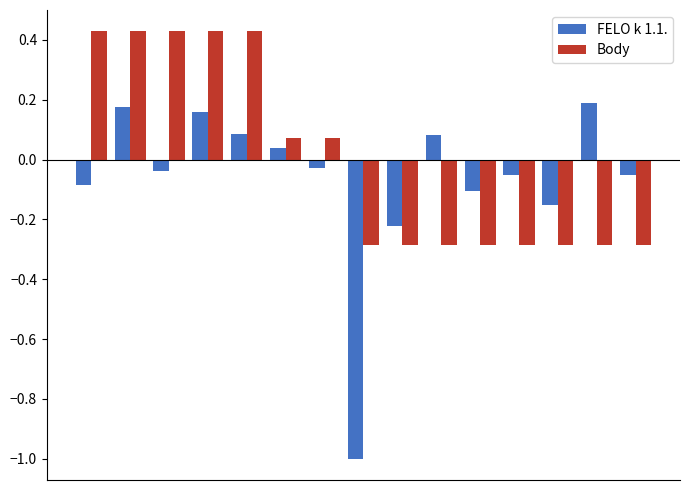

What is the minimum value for FELO k 1.1.?

-1.0